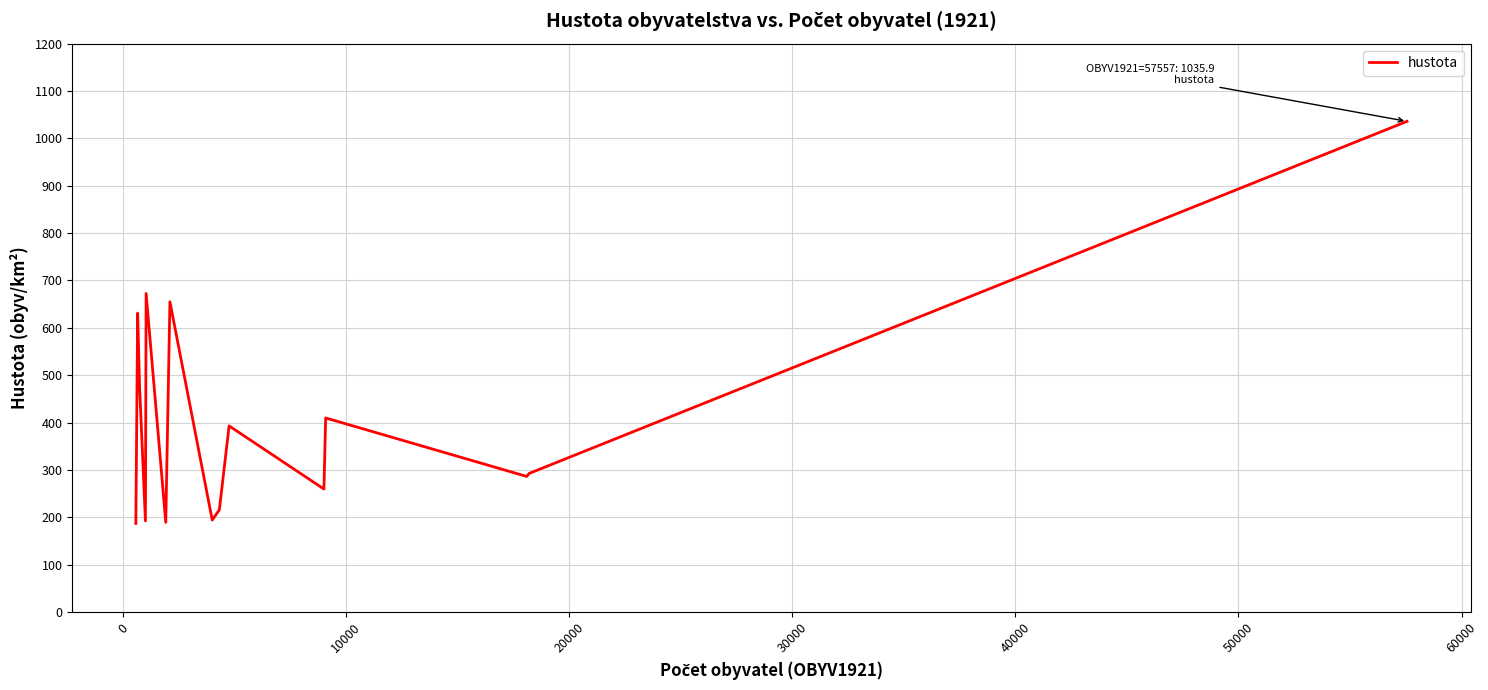

Is this an area chart (filled region under the line)?

No